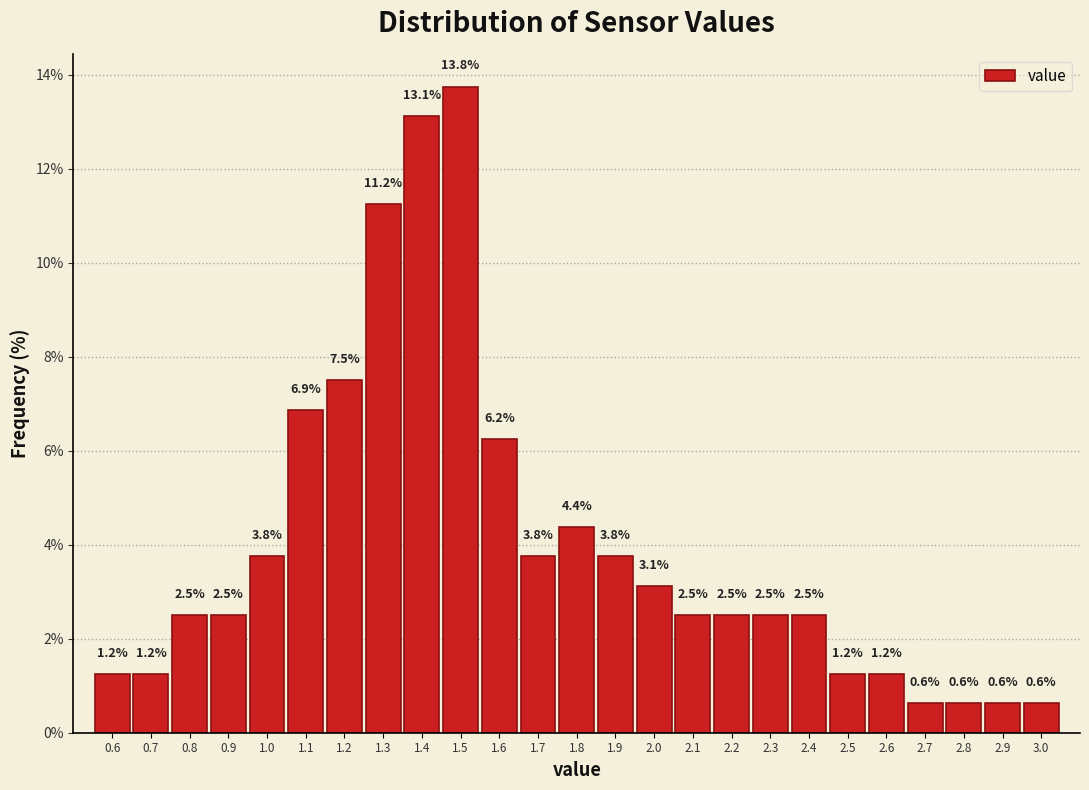

Reading left to right, transcribe this chart: for each bar, give the range it covers on the x-axis and its height.

0.55 to 0.65: 1.2
0.65 to 0.75: 1.2
0.75 to 0.85: 2.5
0.85 to 0.95: 2.5
0.95 to 1.05: 3.8
1.05 to 1.15: 6.9
1.15 to 1.25: 7.5
1.25 to 1.35: 11.2
1.35 to 1.45: 13.1
1.45 to 1.55: 13.8
1.55 to 1.65: 6.2
1.65 to 1.75: 3.8
1.75 to 1.85: 4.4
1.85 to 1.95: 3.8
1.95 to 2.05: 3.1
2.05 to 2.15: 2.5
2.15 to 2.25: 2.5
2.25 to 2.35: 2.5
2.35 to 2.45: 2.5
2.45 to 2.55: 1.2
2.55 to 2.65: 1.2
2.65 to 2.75: 0.6
2.75 to 2.85: 0.6
2.85 to 2.95: 0.6
2.95 to 3.05: 0.6